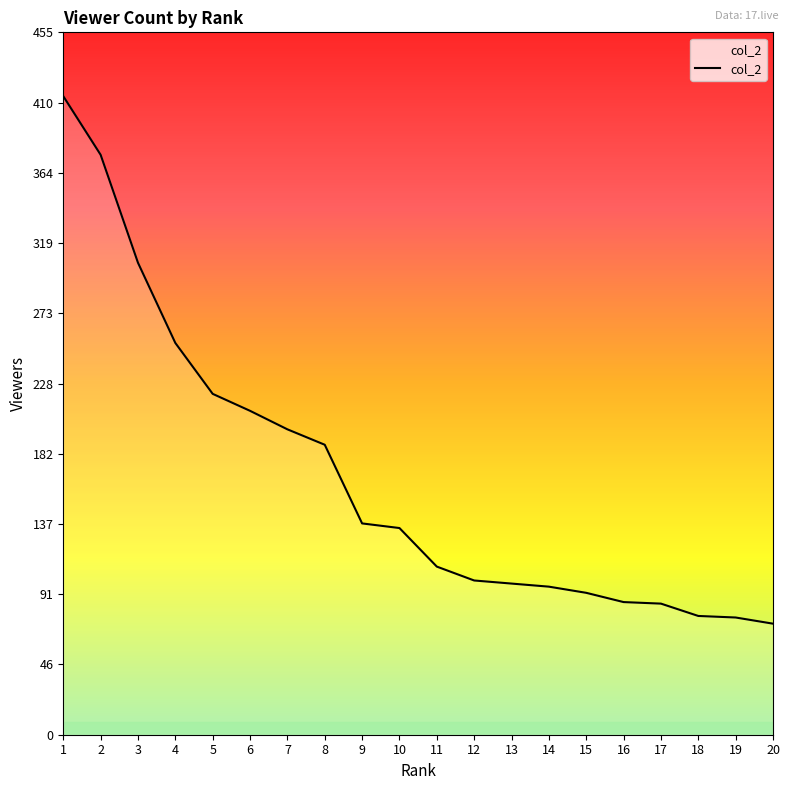

What is the greatest value displayed?

414